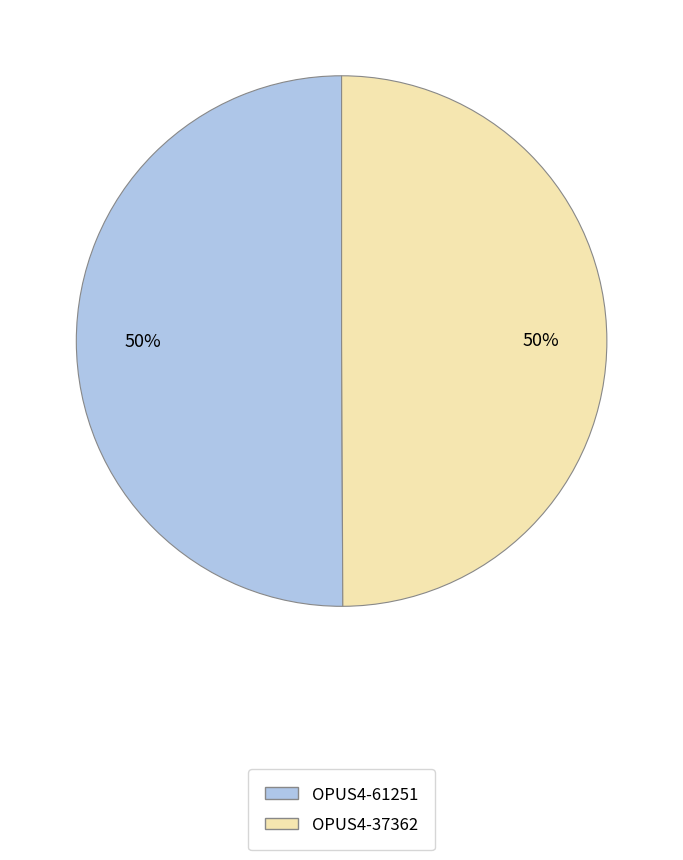

Count the number of slices in the pie.

2